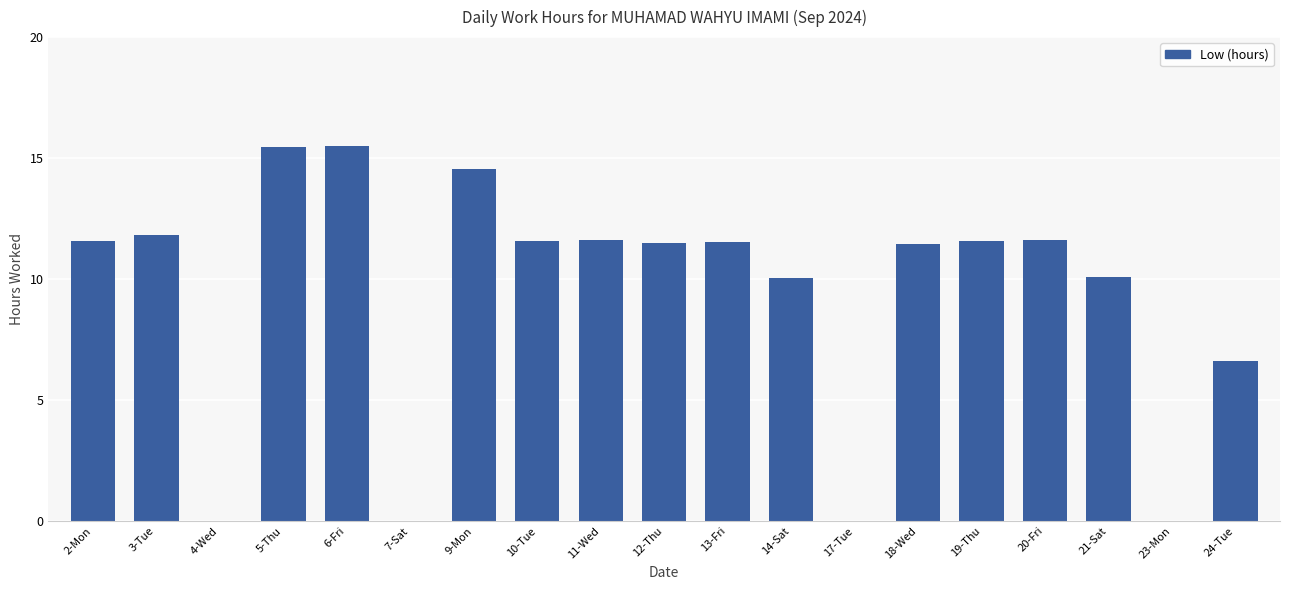

At which label does the data first exceed 11?

2-Mon